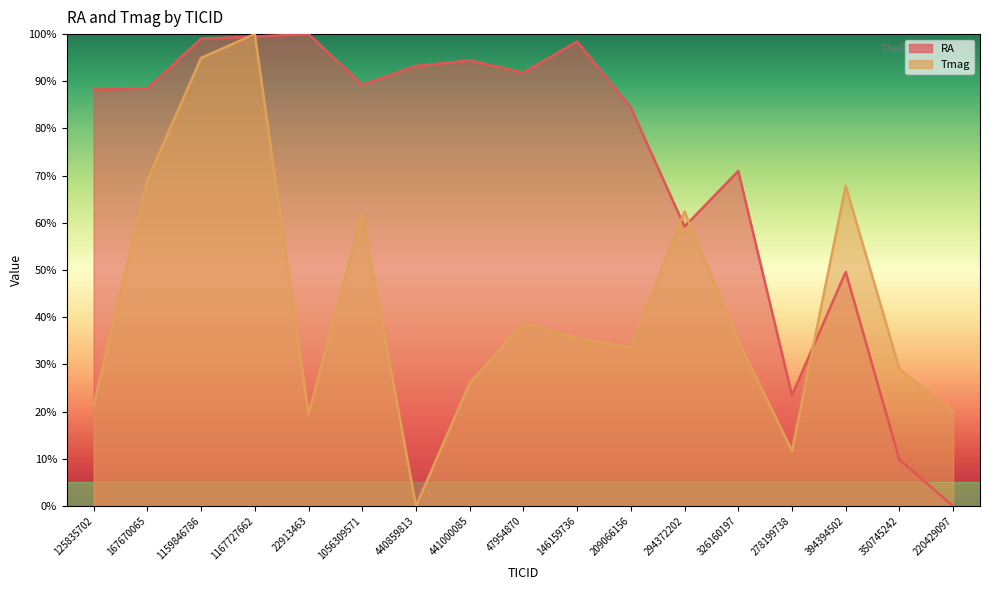

At which label is Tmag closest to 50?

47954870